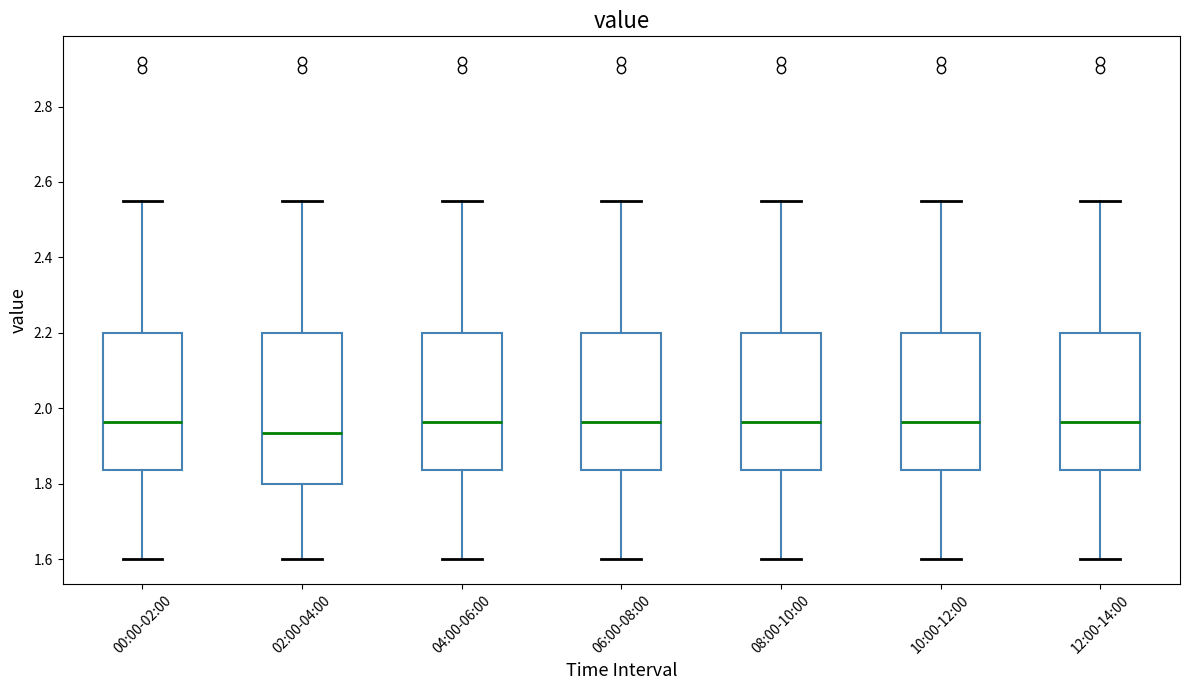

Which box has the lowest median line?

02:00-04:00